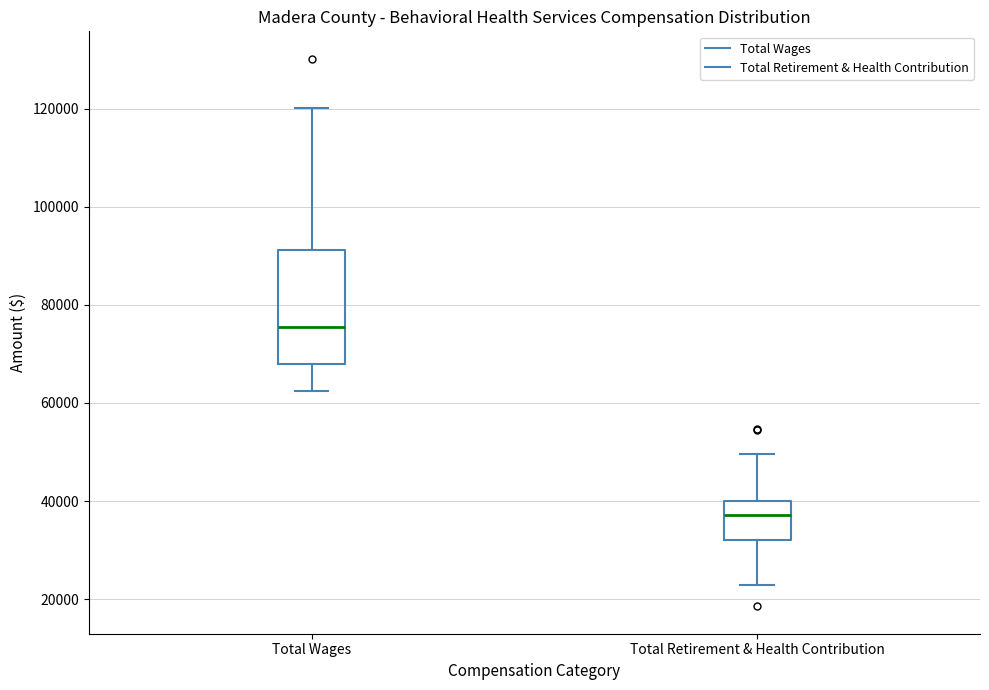

Reading left to right, transcribe this box plot: for each box, give where its median line is, the range the box spans, and where its two whiskers end, as read against the y-axis. The values are not printed on the chart, so give them approximately, as read against the axis.

Total Wages: median 76000, box 68000 to 92000, whiskers 62000 to 120000
Total Retirement & Health Contribution: median 38000, box 32000 to 40000, whiskers 22000 to 50000